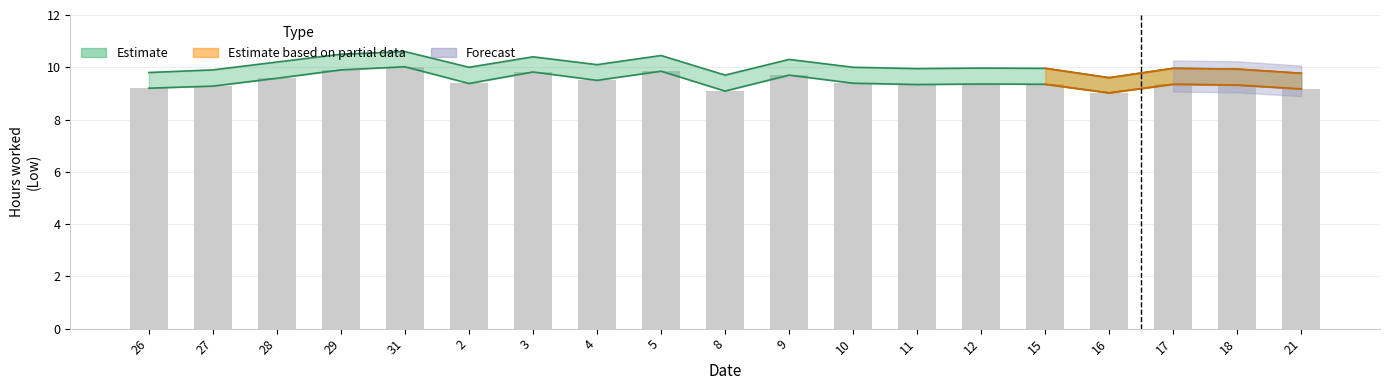

At which category is the sum across all series the highest?

31